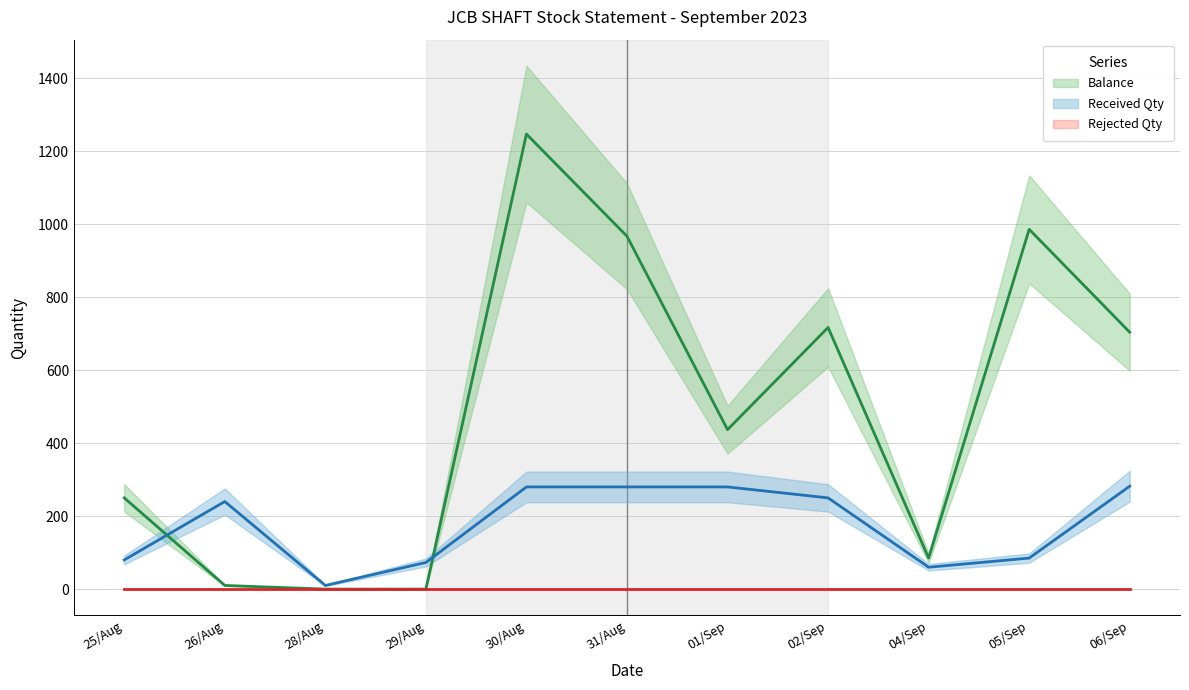

How many data points in Balance are less than 437?

5